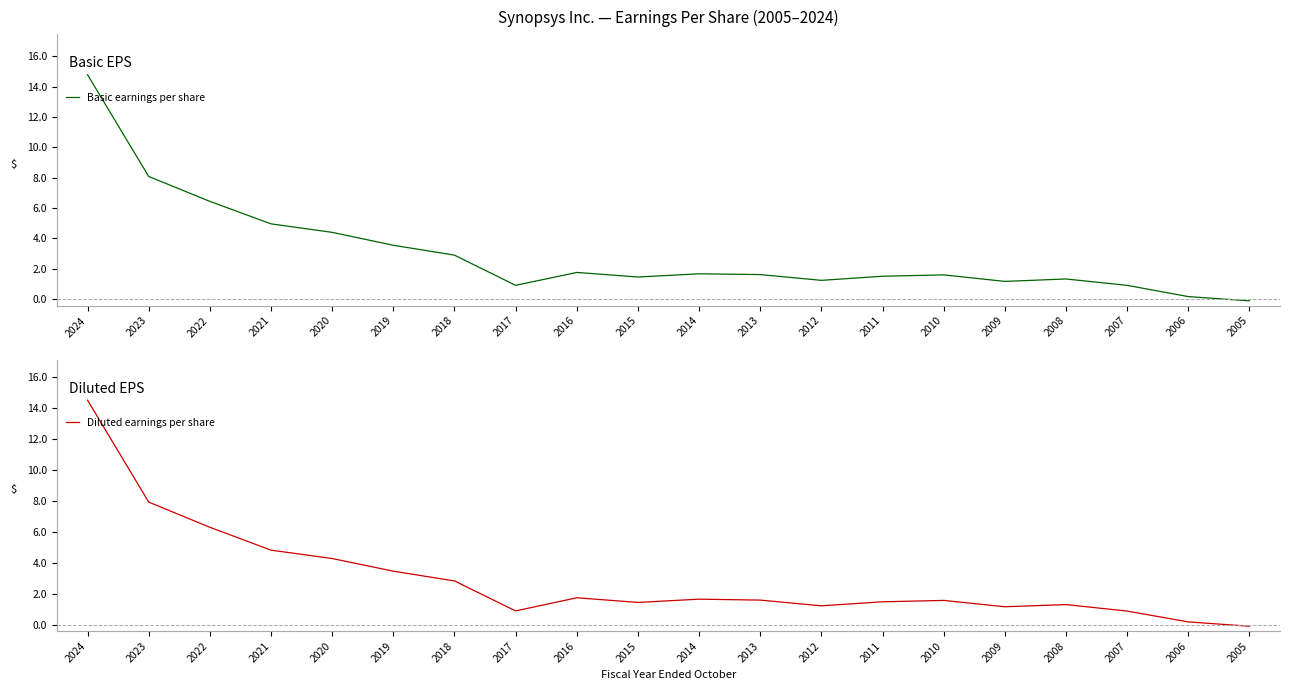

Is it true that Basic earnings per share equals 1.2 at 2007?

False